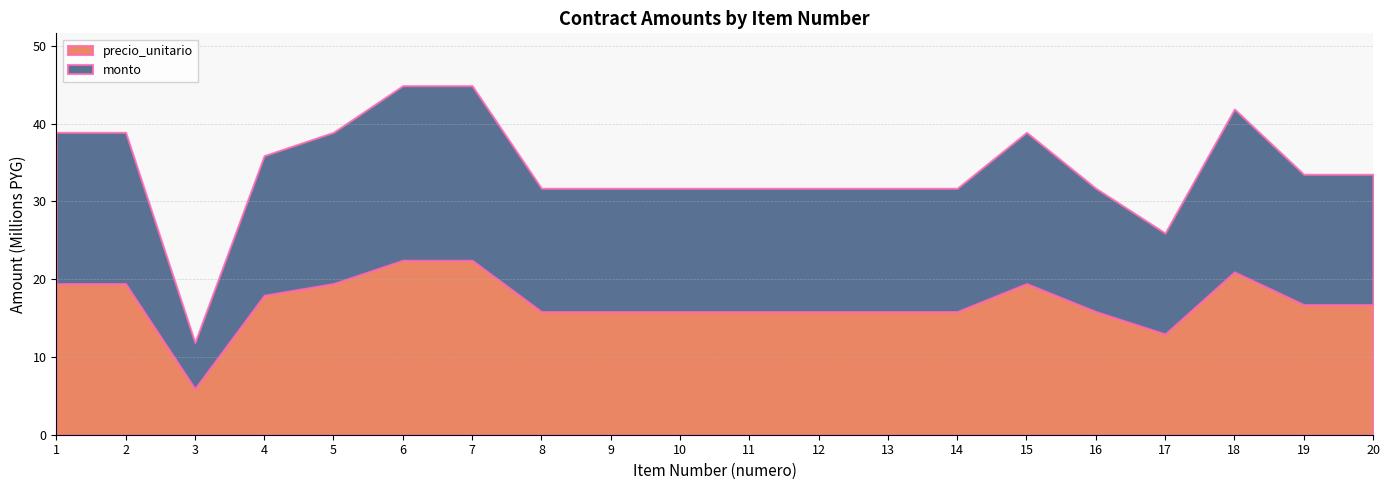

True or false: monto has a value of 6596854 at 6.

False